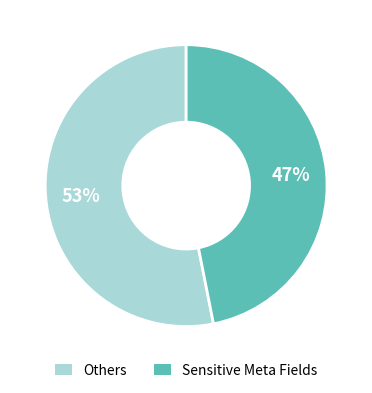

Is the sum of Others and Sensitive Meta Fields greater than half?

Yes